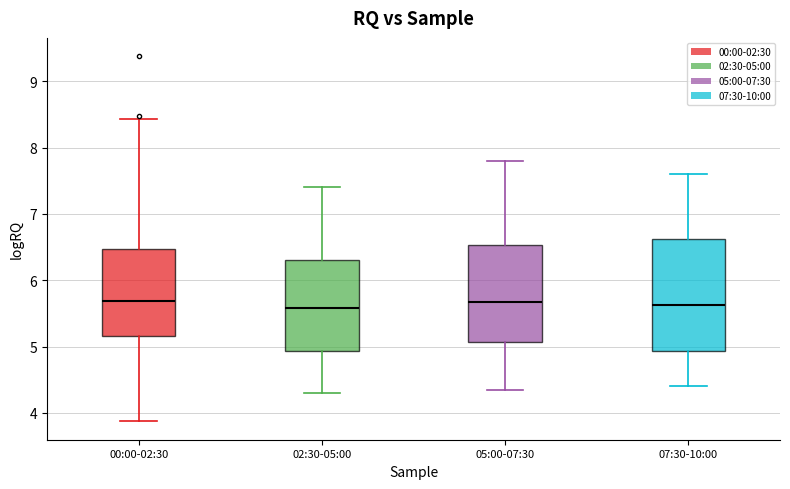

Where is the lower edge of the box for 00:00-02:30 on the y-axis? The values are not printed on the chart, so give them approximately, as read against the axis.

5.2